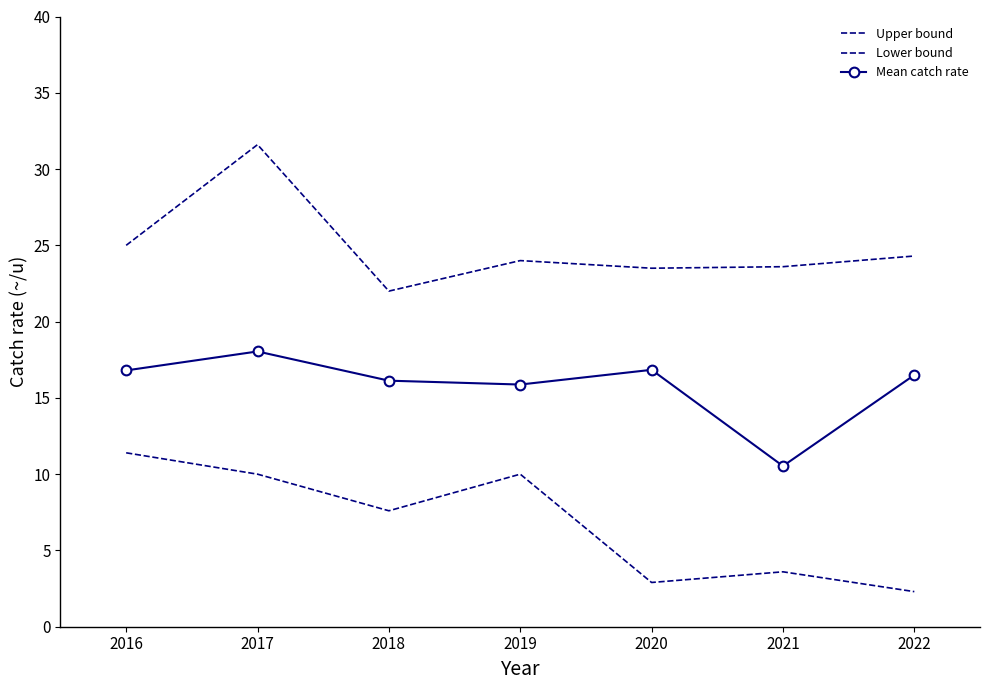

What is the approximate value of Upper bound at 2017?

31.6